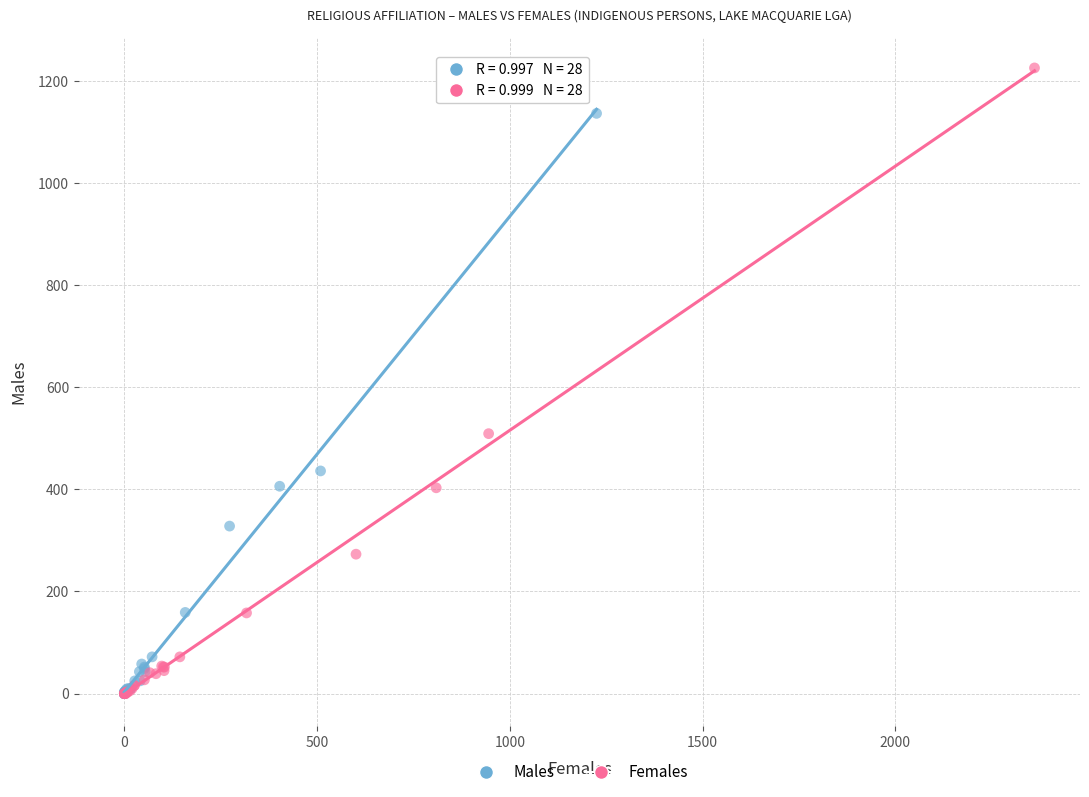

Which series contains the highest Y value?

Females